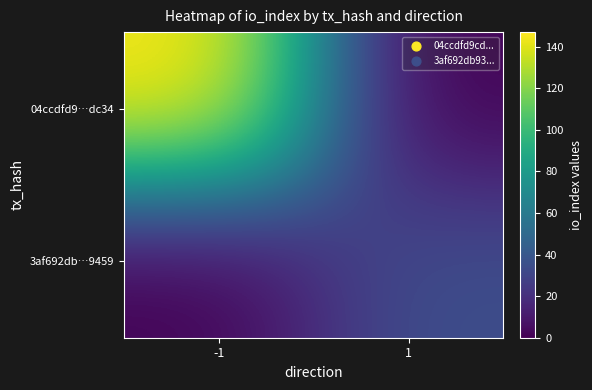

Rank the series by their average value, from highest to lowest.

04ccdfd9…dc34, 3af692db…9459